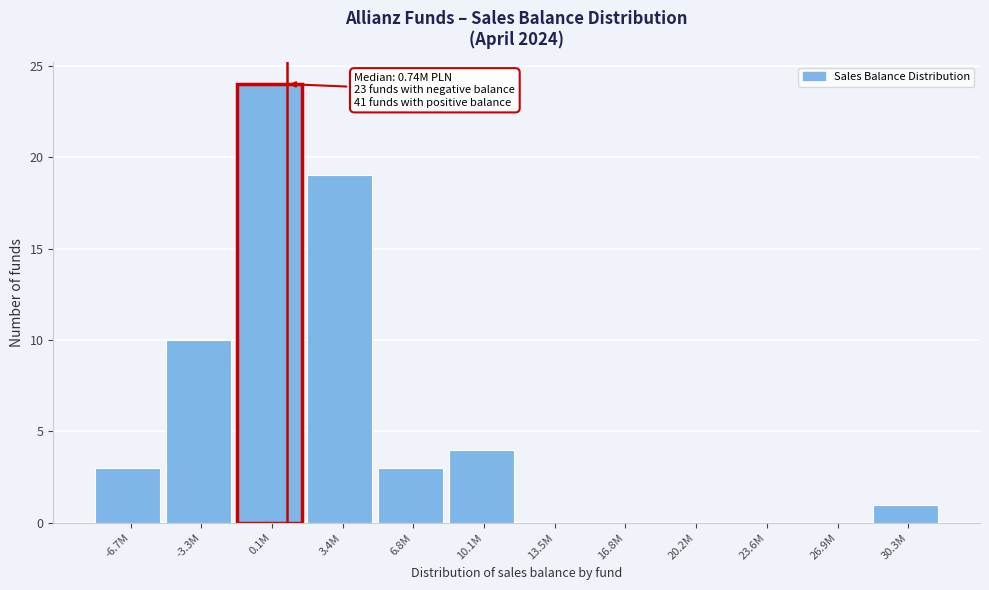

Reading right to left, transcribe all the data shown in this chart.

30.3M=1	26.9M=0	23.6M=0	20.2M=0	16.8M=0	13.5M=0	10.1M=4	6.8M=3	3.4M=19	0.1M=24	-3.3M=10	-6.7M=3